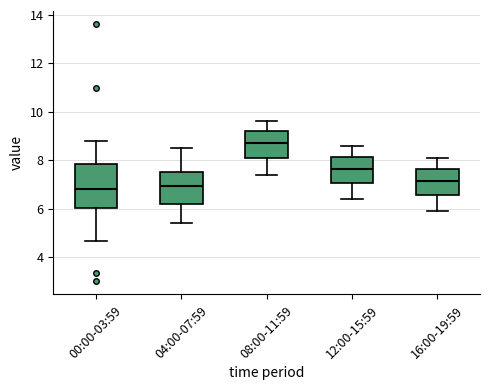

Reading left to right, read every box against the y-axis: the position of its median line, the range the box covers, and the ends of its whiskers. The values are not printed on the chart, so give them approximately, as read against the axis.

00:00-03:59: median 6.8, box 6.0 to 7.8, whiskers 4.6 to 8.8
04:00-07:59: median 7.0, box 6.2 to 7.6, whiskers 5.4 to 8.6
08:00-11:59: median 8.8, box 8.2 to 9.2, whiskers 7.4 to 9.6
12:00-15:59: median 7.6, box 7.0 to 8.2, whiskers 6.4 to 8.6
16:00-19:59: median 7.2, box 6.6 to 7.6, whiskers 6.0 to 8.2